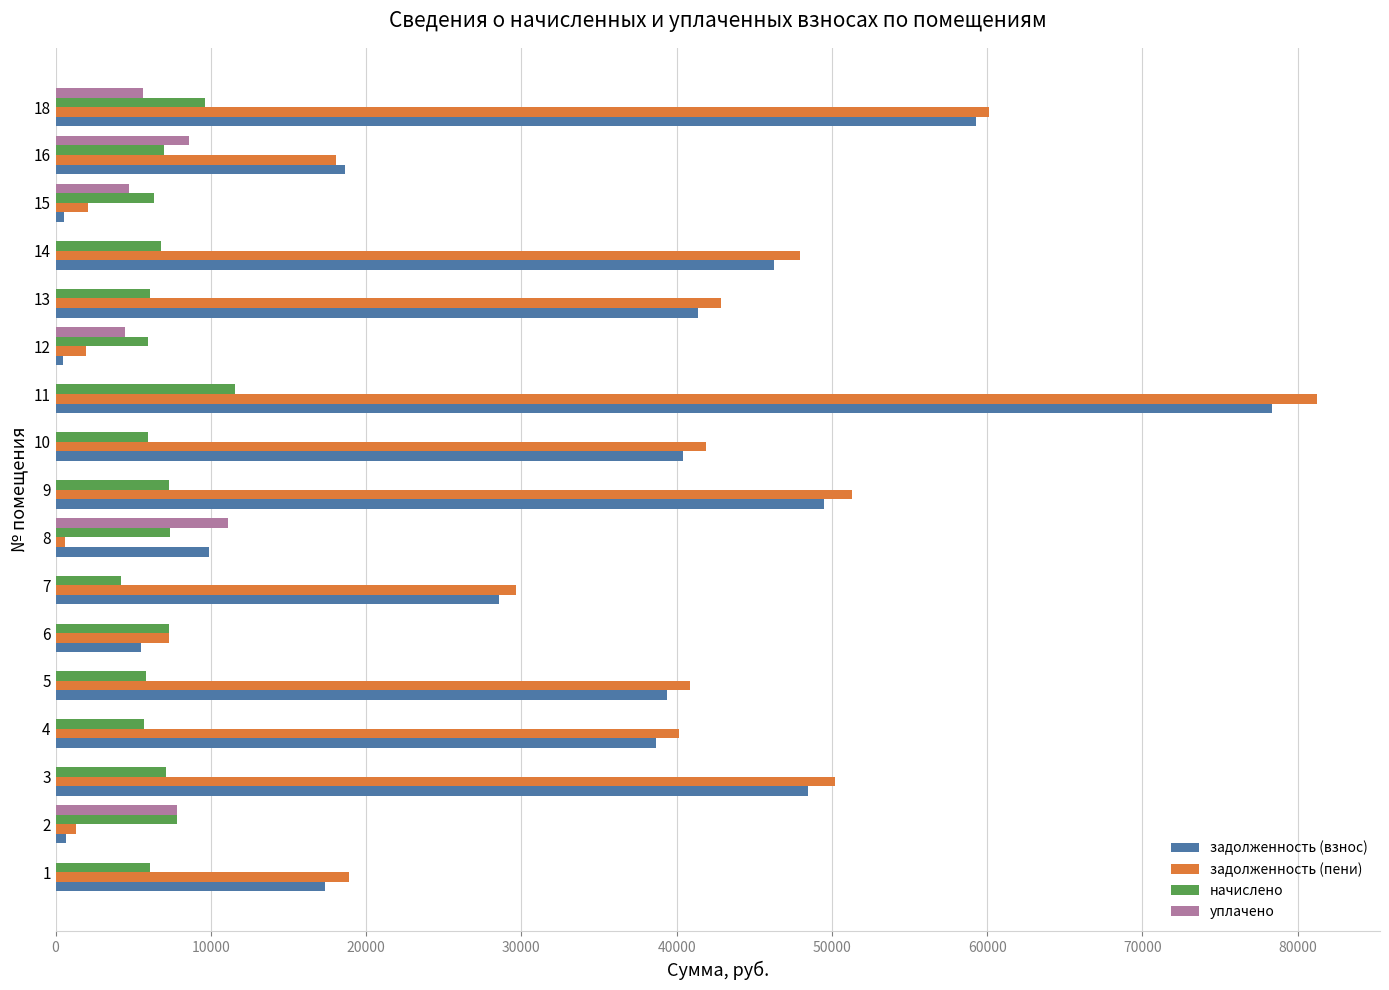

What is the sum of all начислено values?

118053.0